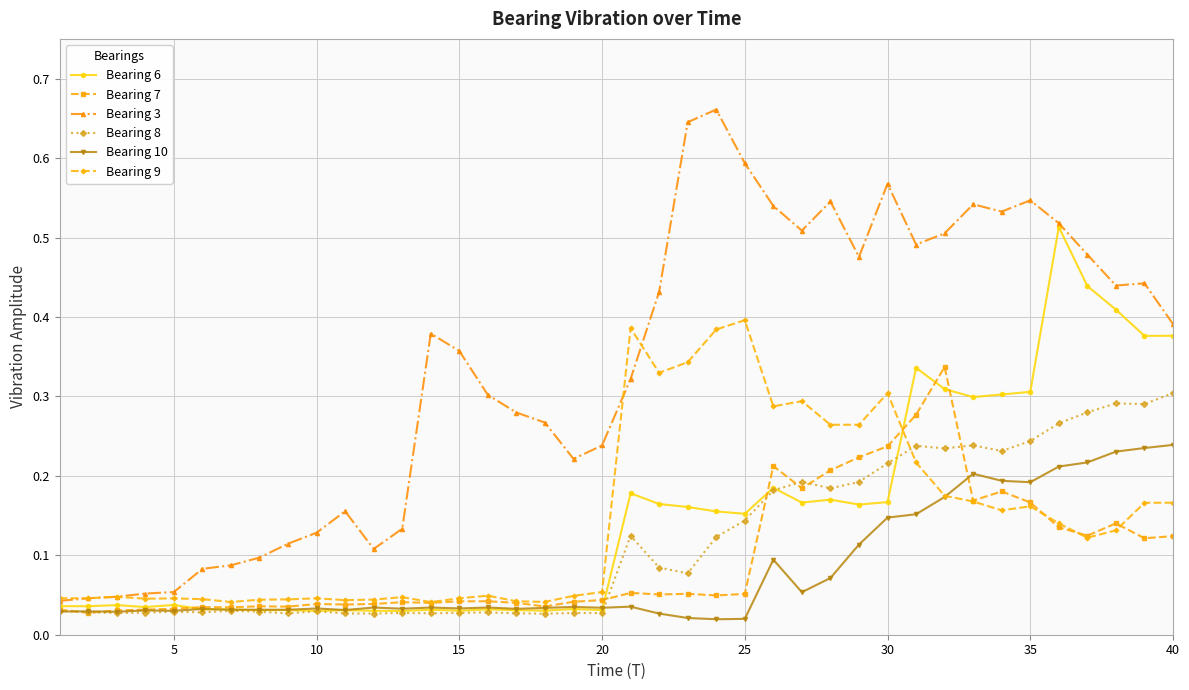

Which series has the largest range (max minus min)?

Bearing 3